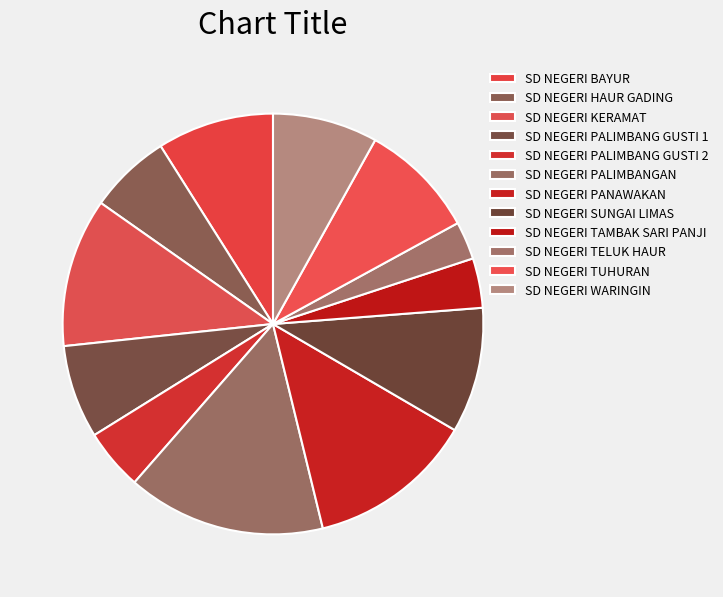

Is SD NEGERI TUHURAN the majority of the pie?

No